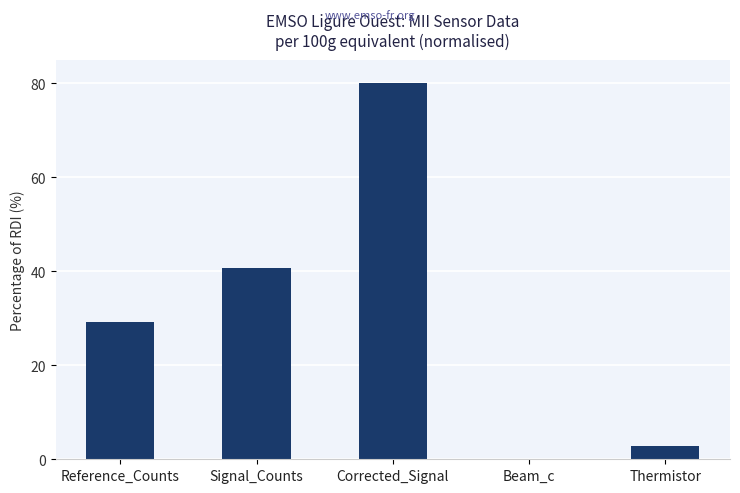

What is the sum of the values at Beam_c and Corrected_Signal?

80.1